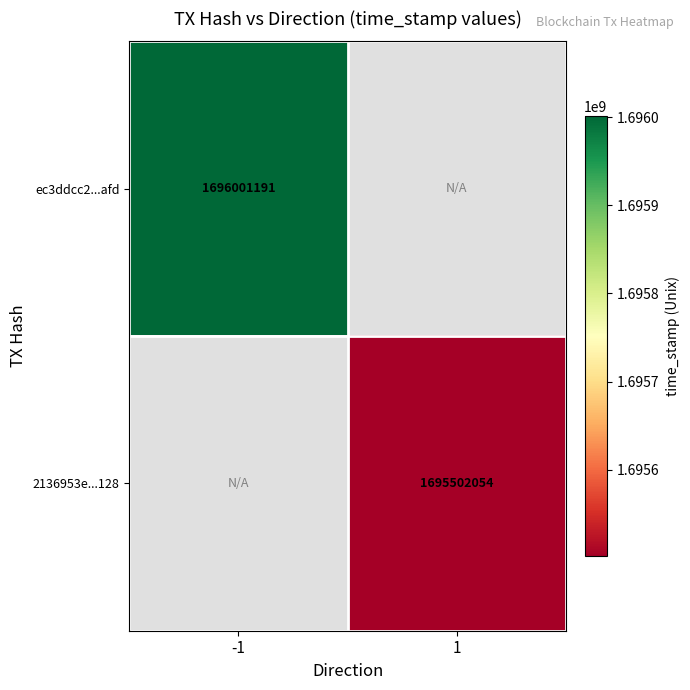

Is the value of ec3ddcc2...afd at -1 greater than the value of 2136953e...128 at 1?

Yes